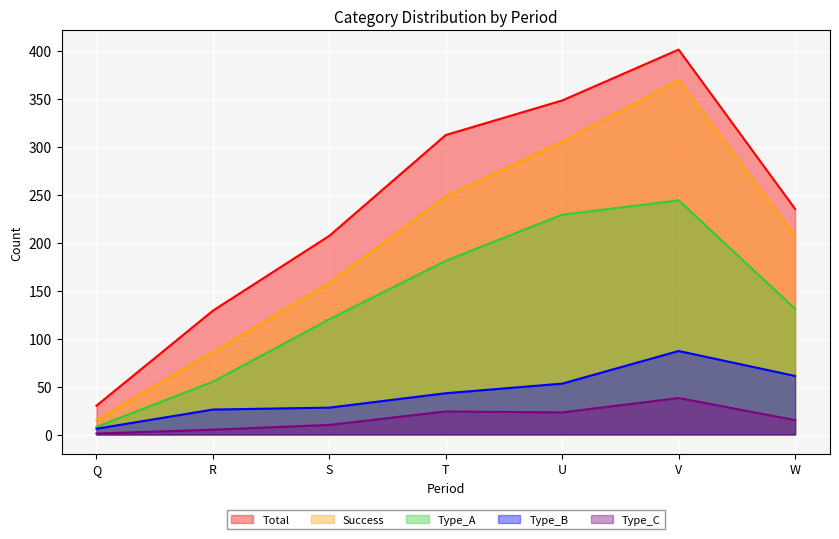

True or false: Type_B and Total cross at least once.

False